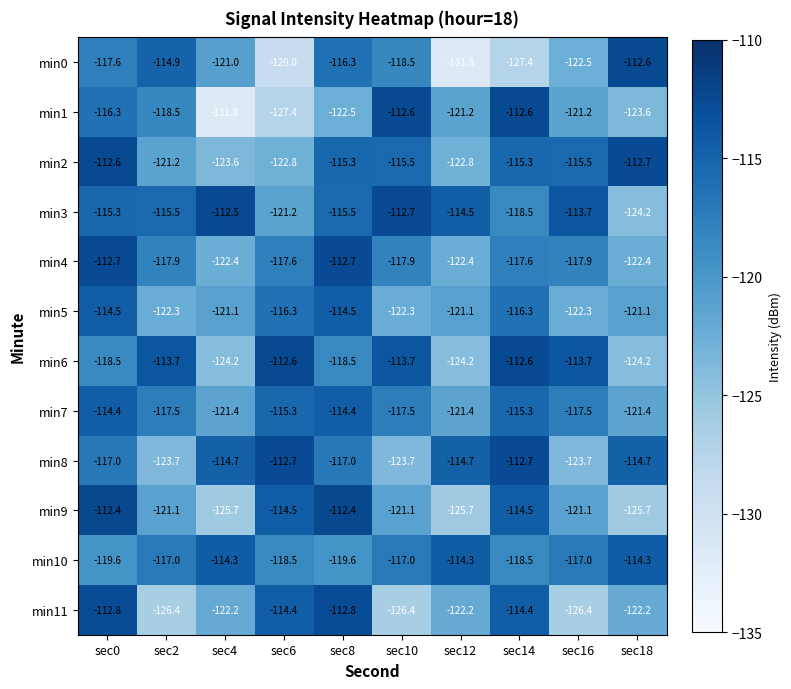

What is the difference between the min8 values at sec4 and sec6?

2.0